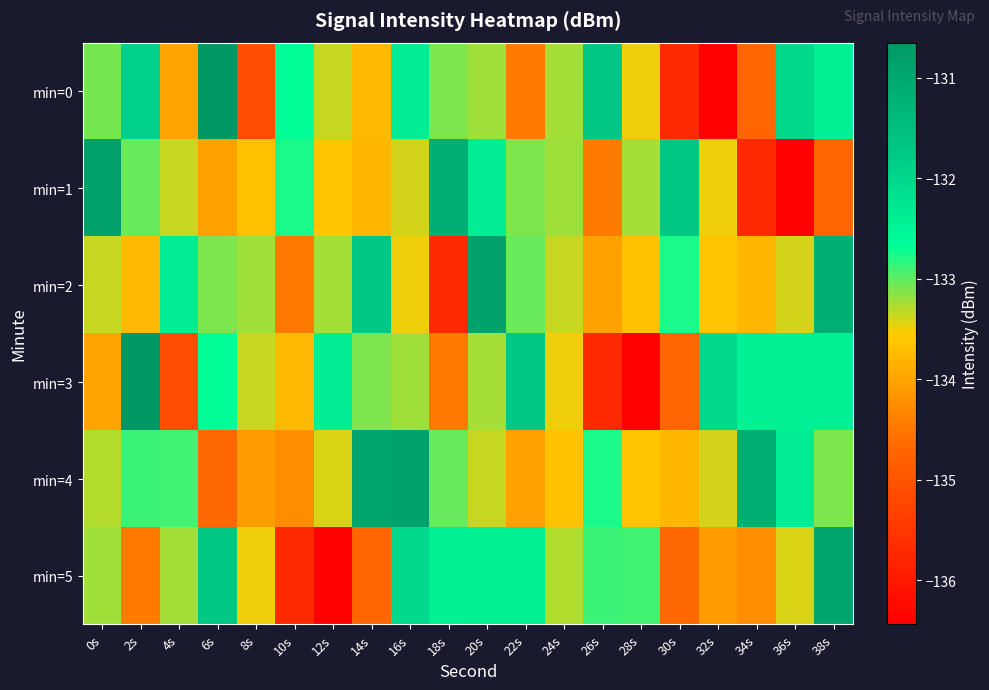

Reading right to left, what are all the values shown in this chart?

min=0: 38s=-132.4	36s=-132.0	34s=-134.7	32s=-136.4	30s=-135.7	28s=-133.5	26s=-131.7	24s=-133.2	22s=-134.5	20s=-133.2	18s=-133.1	16s=-132.4	14s=-133.8	12s=-133.4	10s=-132.7	8s=-135.1	6s=-130.7	4s=-134.0	2s=-131.9	0s=-133.1
min=1: 38s=-134.7	36s=-136.4	34s=-135.7	32s=-133.5	30s=-131.7	28s=-133.2	26s=-134.5	24s=-133.2	22s=-133.1	20s=-132.4	18s=-131.2	16s=-133.4	14s=-133.8	12s=-133.6	10s=-132.8	8s=-133.7	6s=-134.0	4s=-133.3	2s=-133.0	0s=-130.9
min=2: 38s=-131.2	36s=-133.4	34s=-133.8	32s=-133.6	30s=-132.8	28s=-133.7	26s=-134.0	24s=-133.3	22s=-133.0	20s=-130.9	18s=-135.7	16s=-133.5	14s=-131.7	12s=-133.2	10s=-134.5	8s=-133.2	6s=-133.1	4s=-132.4	2s=-133.8	0s=-133.4
min=3: 38s=-132.4	36s=-132.4	34s=-132.4	32s=-132.0	30s=-134.7	28s=-136.4	26s=-135.7	24s=-133.5	22s=-131.7	20s=-133.2	18s=-134.5	16s=-133.2	14s=-133.1	12s=-132.4	10s=-133.8	8s=-133.4	6s=-132.7	4s=-135.1	2s=-130.7	0s=-134.0
min=4: 38s=-133.1	36s=-132.4	34s=-131.2	32s=-133.4	30s=-133.8	28s=-133.6	26s=-132.8	24s=-133.7	22s=-134.0	20s=-133.3	18s=-133.0	16s=-130.9	14s=-130.9	12s=-133.4	10s=-134.3	8s=-134.1	6s=-134.7	4s=-132.9	2s=-132.9	0s=-133.3
min=5: 38s=-130.9	36s=-133.4	34s=-134.3	32s=-134.1	30s=-134.7	28s=-132.9	26s=-132.9	24s=-133.3	22s=-132.4	20s=-132.4	18s=-132.4	16s=-132.0	14s=-134.7	12s=-136.4	10s=-135.7	8s=-133.5	6s=-131.7	4s=-133.2	2s=-134.5	0s=-133.2